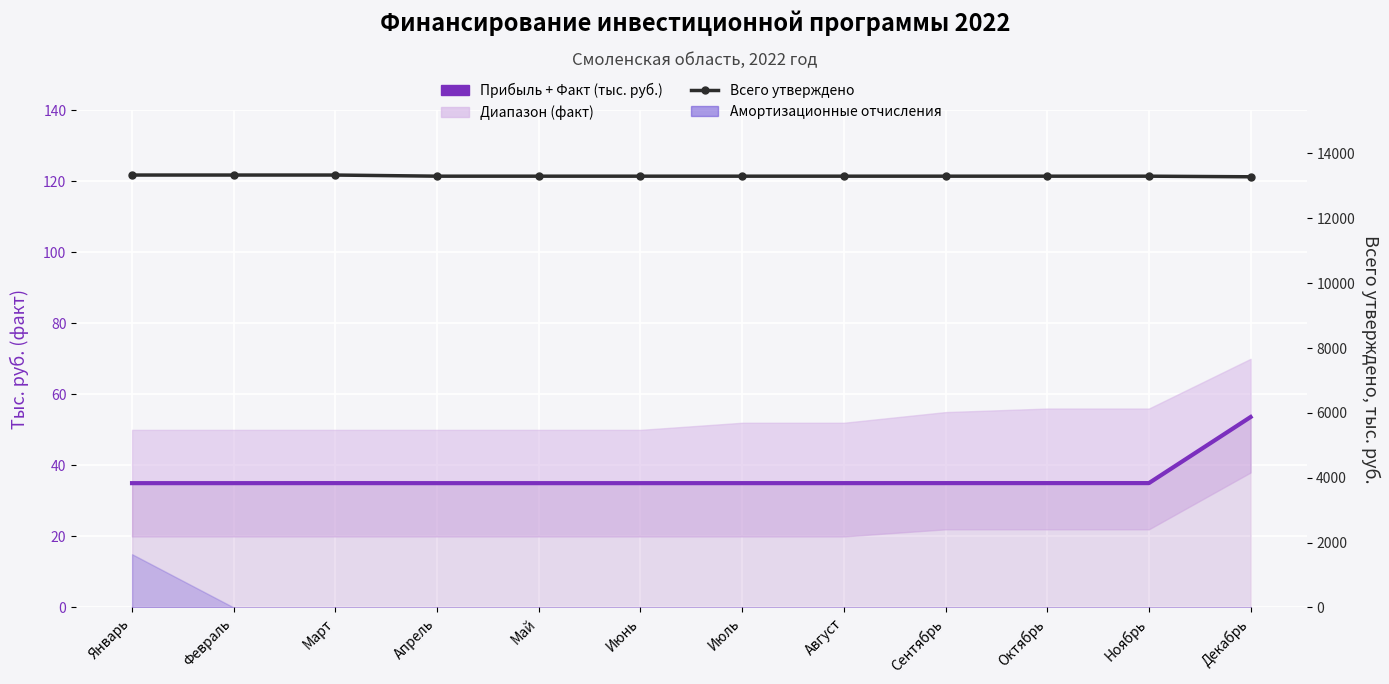

Reading left to right, transcribe all the data shown in this chart.

Прибыль + Факт (тыс. руб.): Январь=35.0	Февраль=35.0	Март=35.0	Апрель=35.0	Май=35.0	Июнь=35.0	Июль=35.0	Август=35.0	Сентябрь=35.0	Октябрь=35.0	Ноябрь=35.0	Декабрь=53.6
Всего утверждено: Январь=13333.3	Февраль=13333.3	Март=13333.3	Апрель=13298.3	Май=13298.3	Июнь=13298.3	Июль=13298.3	Август=13298.3	Сентябрь=13298.3	Октябрь=13298.3	Ноябрь=13298.3	Декабрь=13279.7